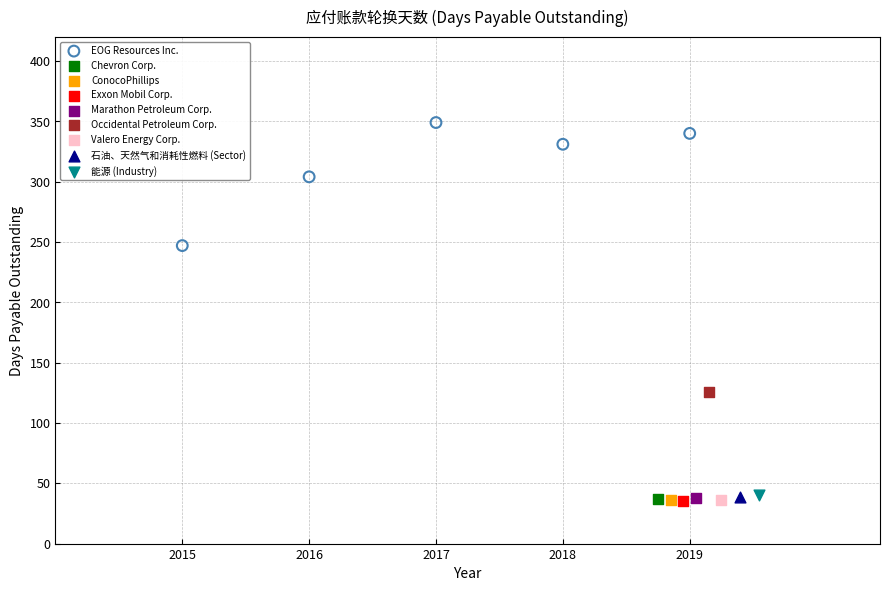

What are all the series names shown in the legend?

EOG Resources Inc., Chevron Corp., ConocoPhillips, Exxon Mobil Corp., Marathon Petroleum Corp., Occidental Petroleum Corp., Valero Energy Corp., 石油、天然气和消耗性燃料 (Sector), 能源 (Industry)